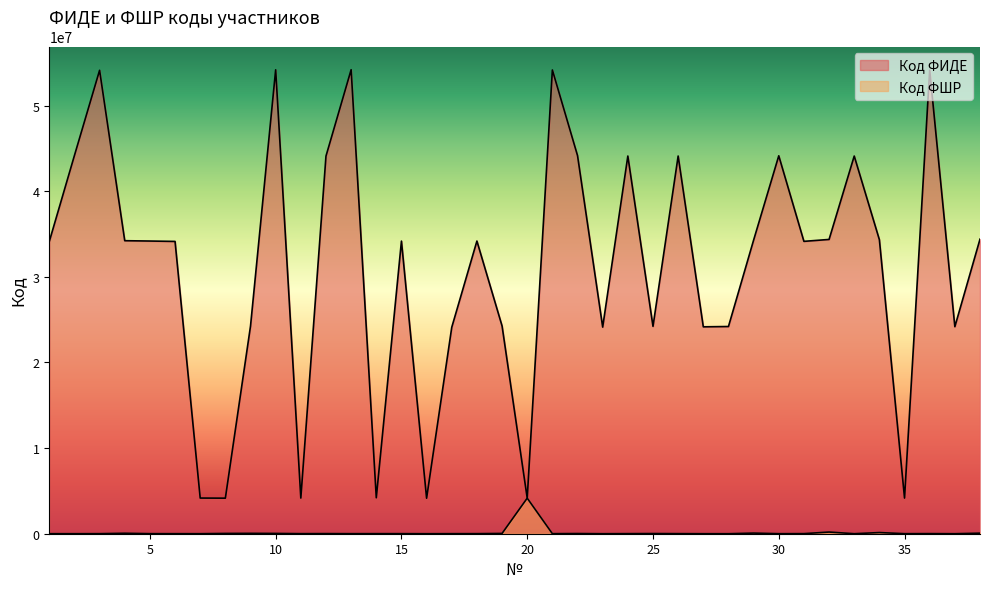

The value of Код ФИДЕ at 1 is 34126934. True or false?

True